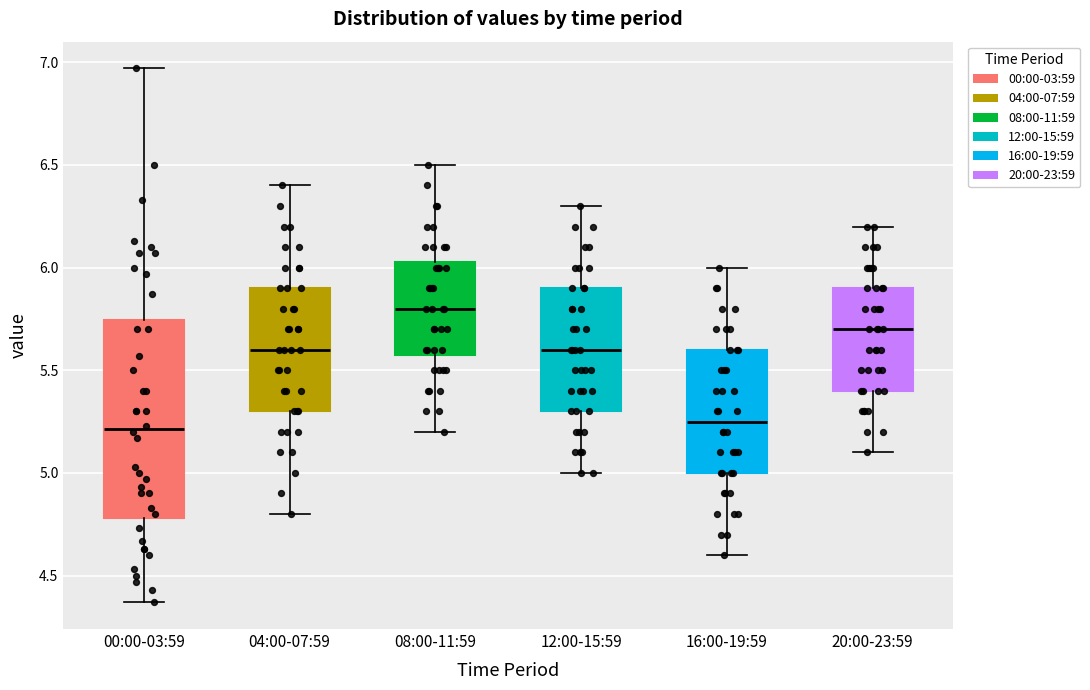

Where does the lower whisker of the box for 12:00-15:59 end on the y-axis? The values are not printed on the chart, so give them approximately, as read against the axis.

5.00